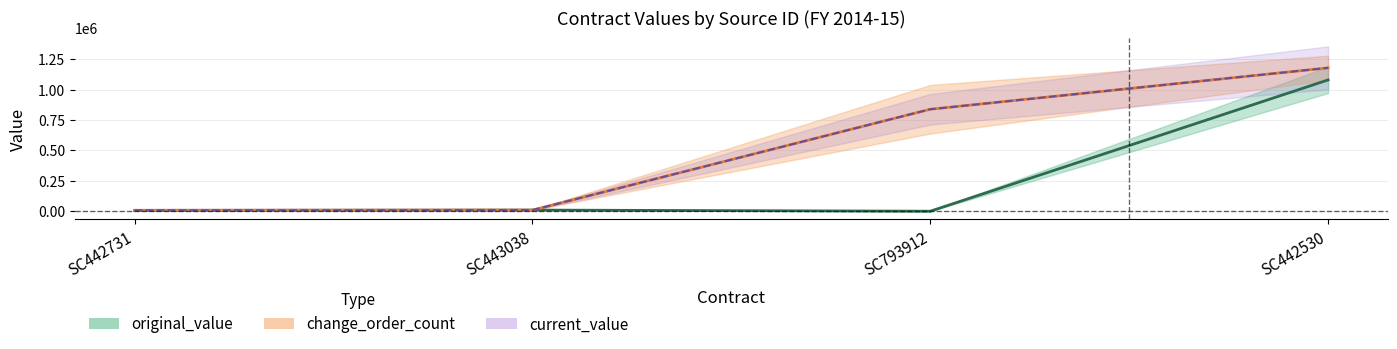

How many data points in original_value are above 9400?

1